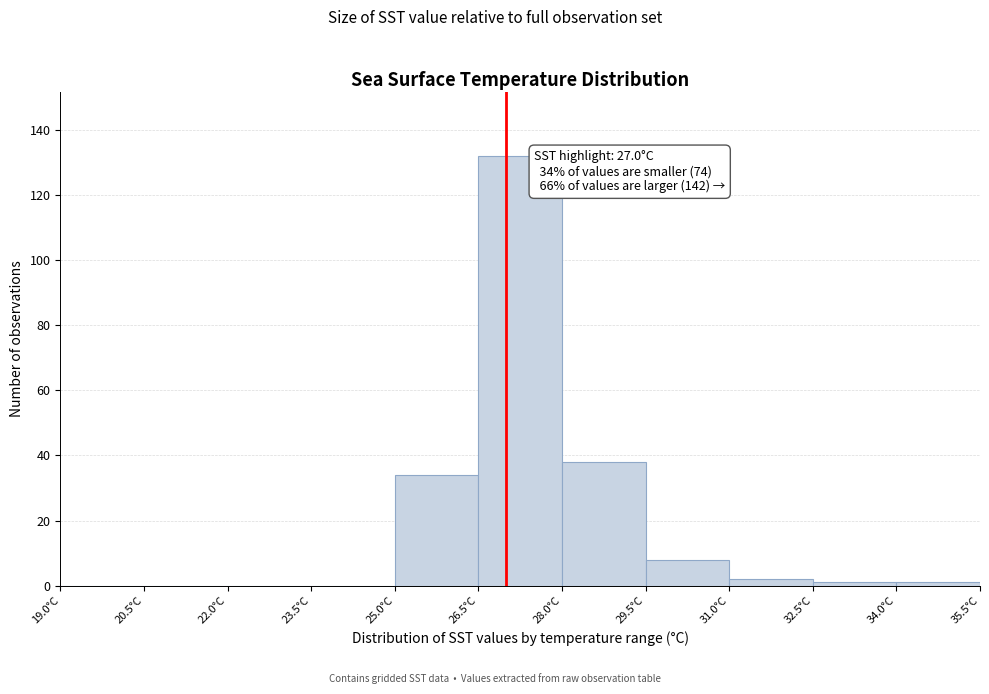

Over which range of the x-axis is the bar tallest?

26.5 to 28.0